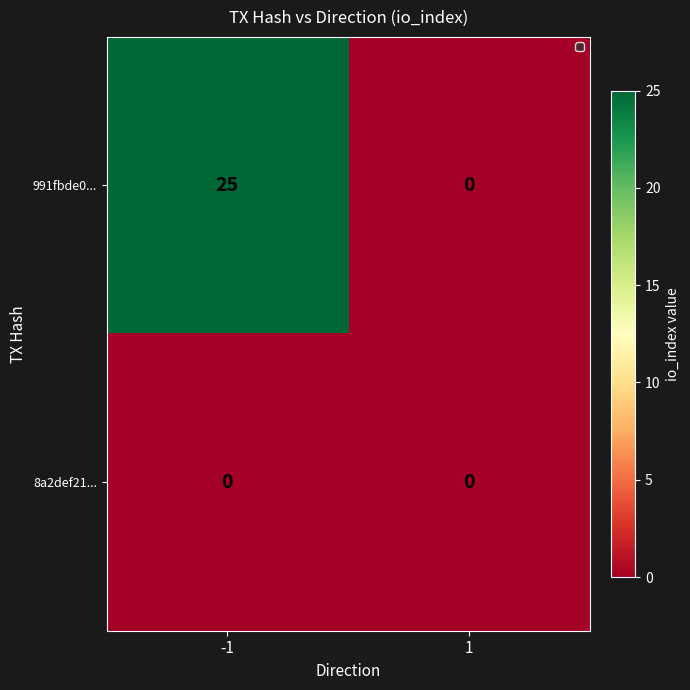

Read the 991fbde0... value at -1.

25